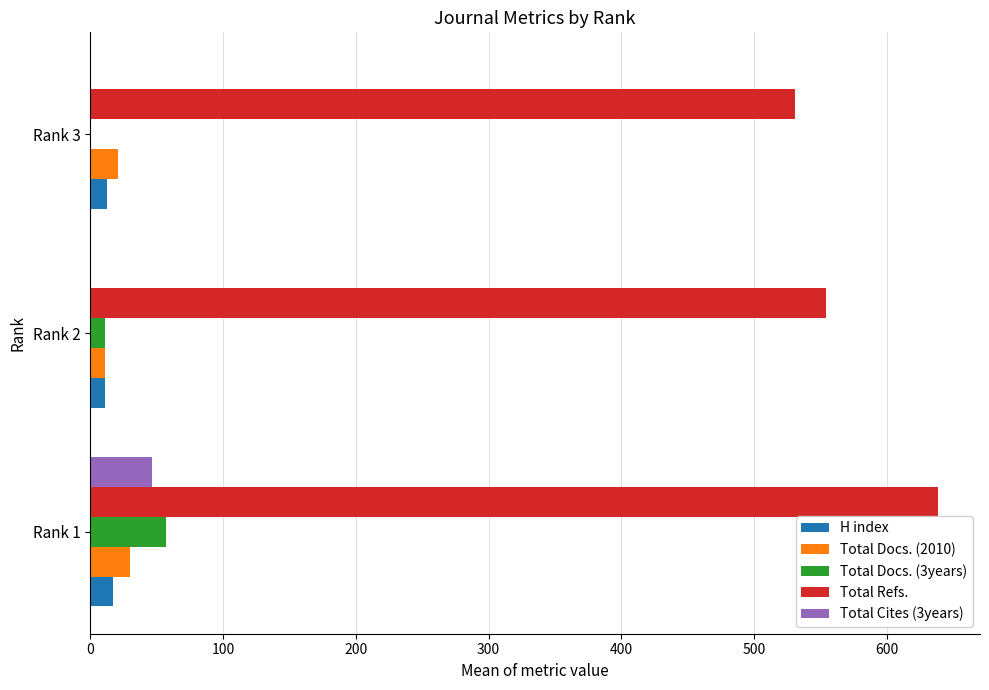

The value of Total Docs. (3years) at Rank 1 is 101. True or false?

False